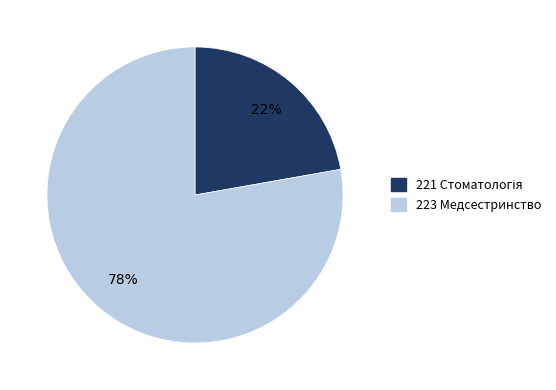

Which category has the biggest portion of the pie?

223 Медсестринство